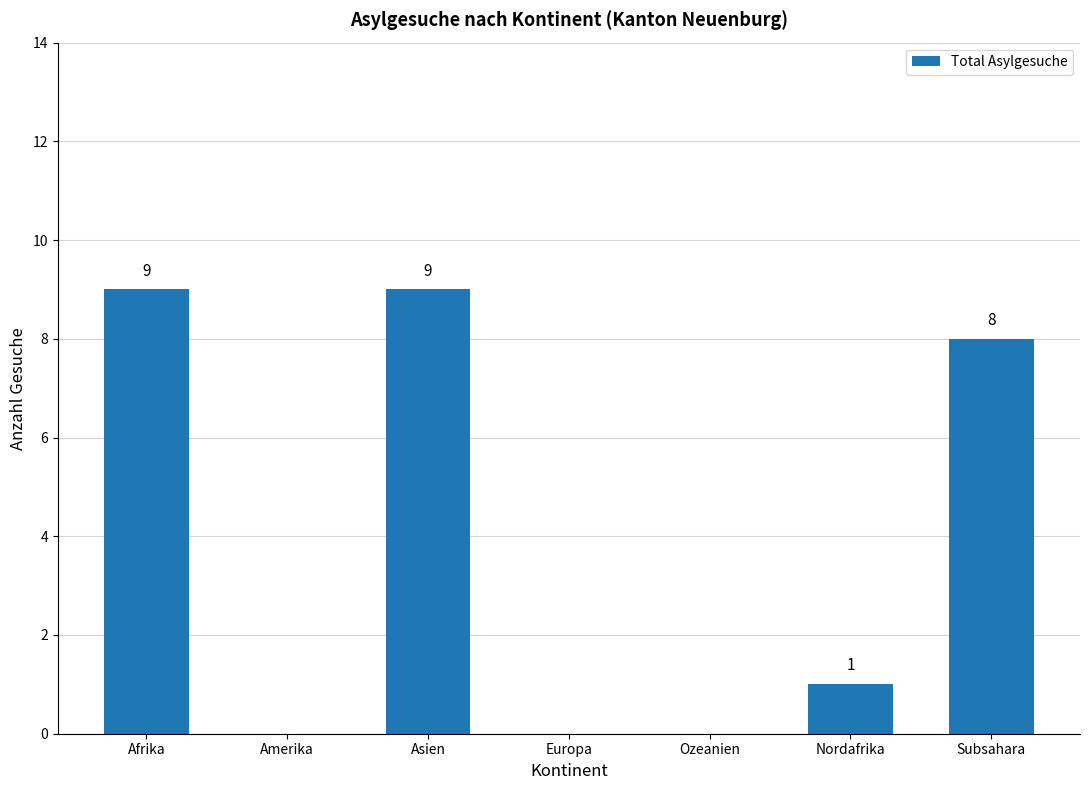

Which has a higher value, Nordafrika or Asien?

Asien